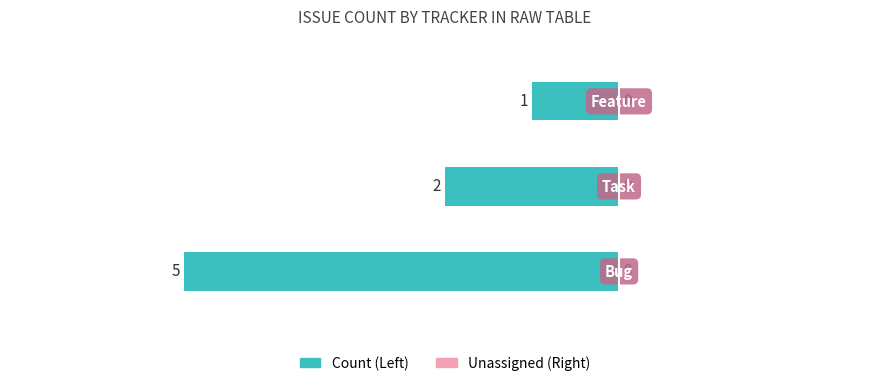

Are the bars horizontal?

Yes